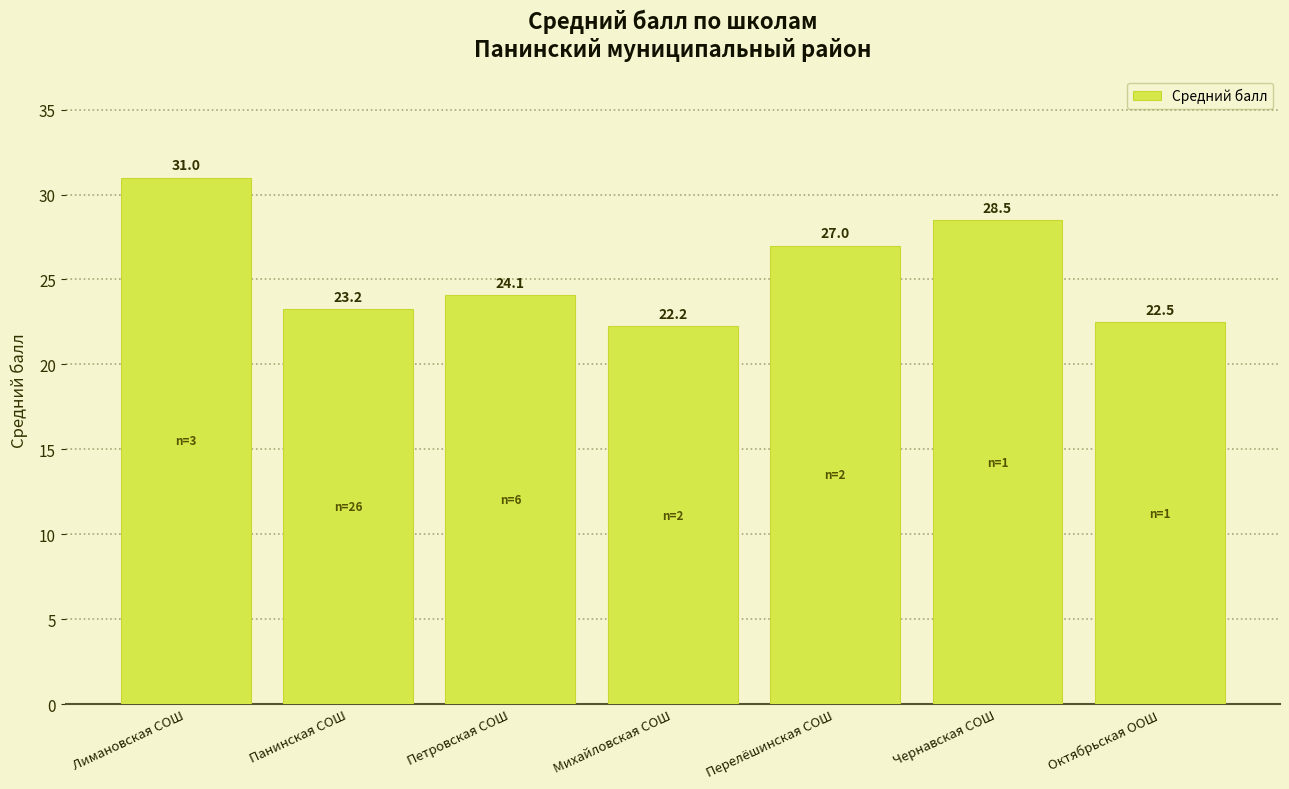

What is the difference between the maximum and second lowest values?

8.5